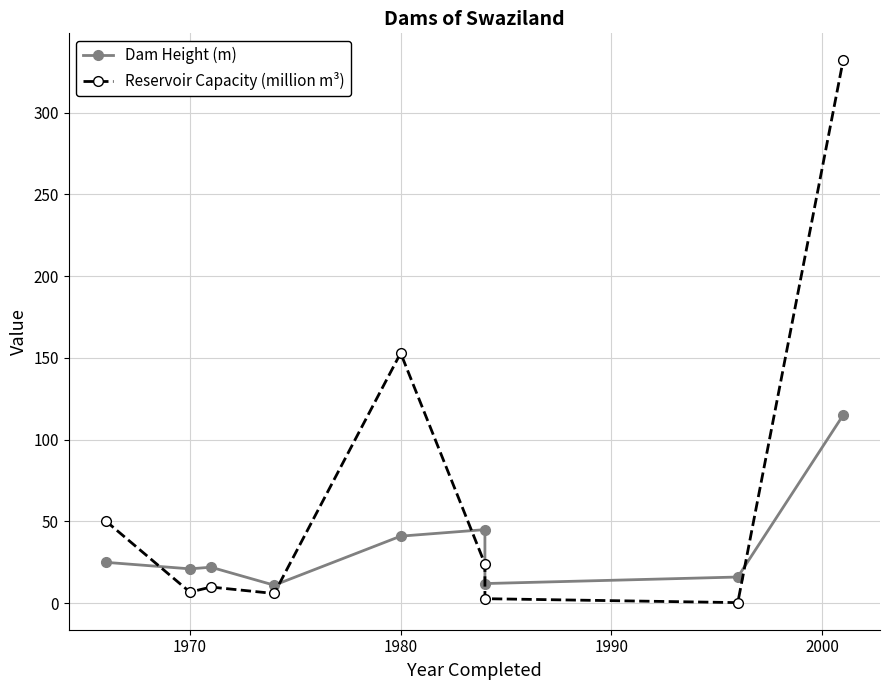

What is the difference between the maximum and second lowest values in the Reservoir Capacity (million m³) series?

329.2